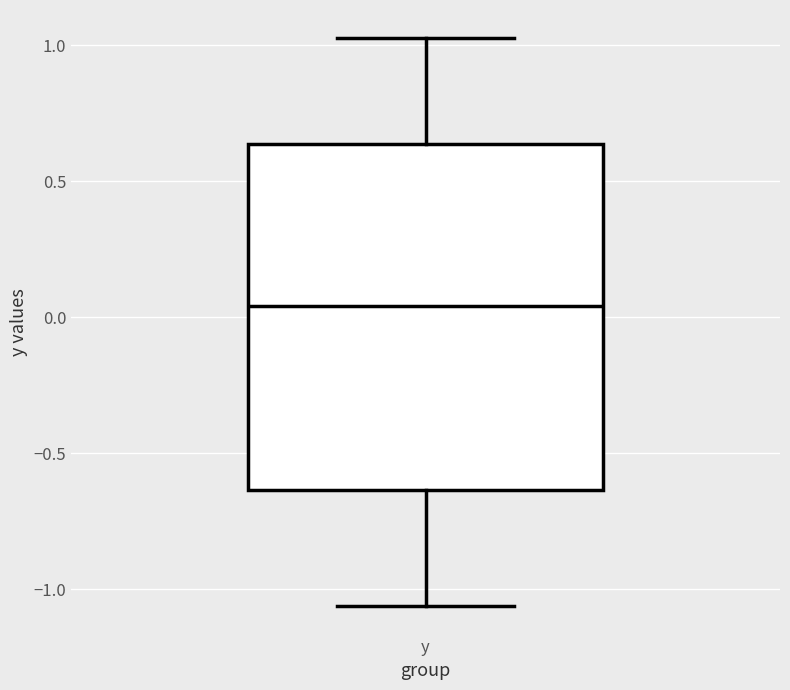

Transcribe this box plot: give where the median line is, the range the box spans, and where the two whiskers end, as read against the y-axis. The values are not printed on the chart, so give them approximately, as read against the axis.

median 0.05, box -0.65 to 0.65, whiskers -1.05 to 1.05